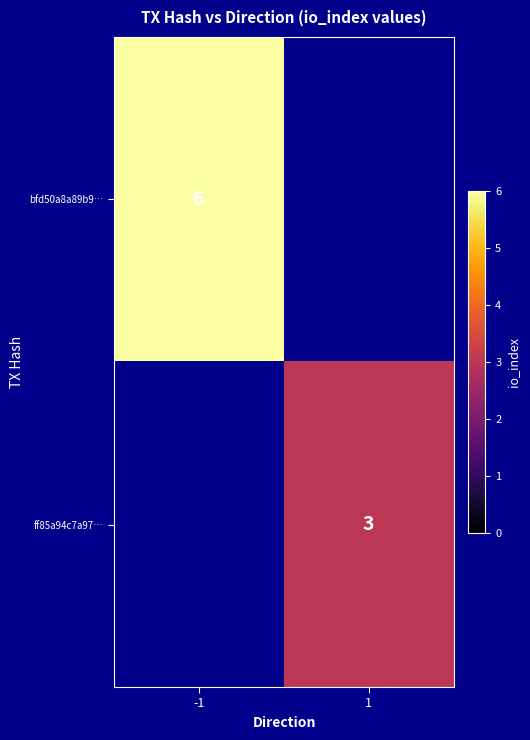

Is it true that bfd50a8a89b9… equals 6 at -1?

True